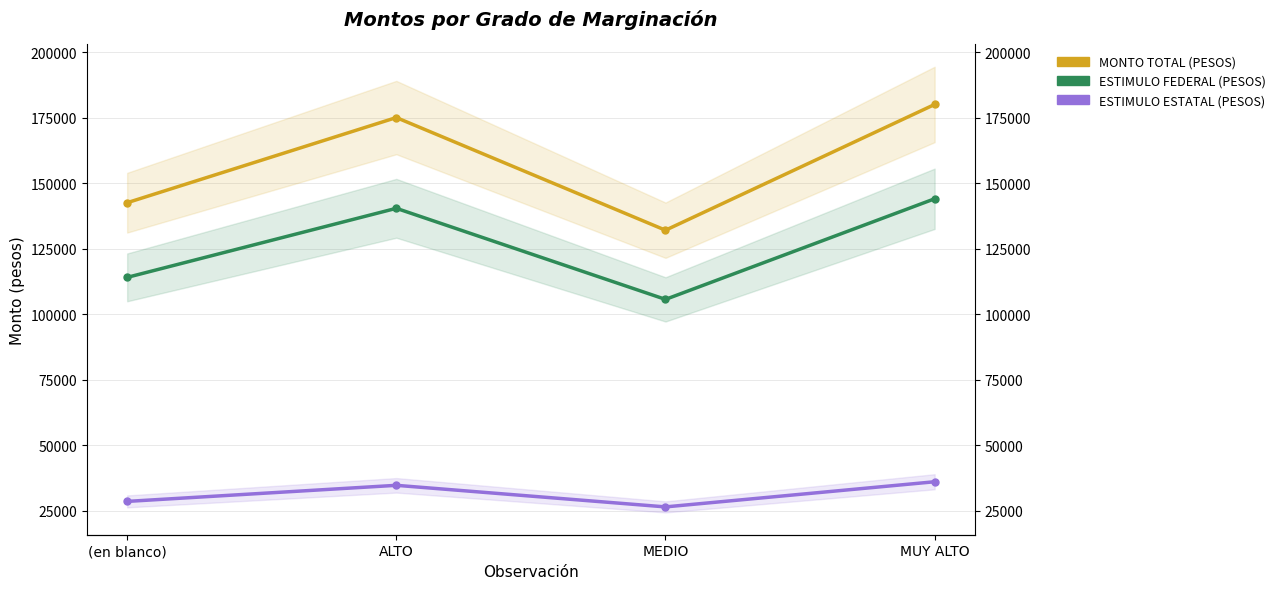

How many interior local peaks does the ESTIMULO FEDERAL (PESOS) series have?

1